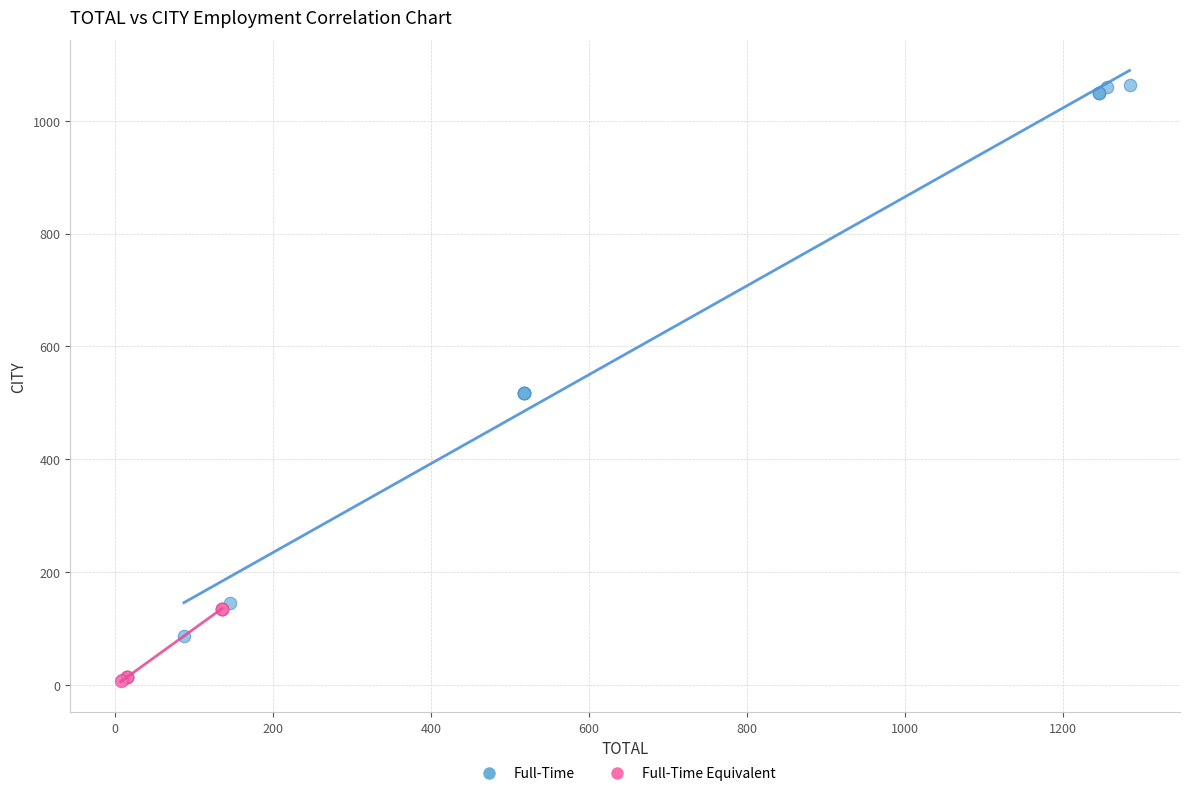

Which series contains the lowest Y value?

Full-Time Equivalent